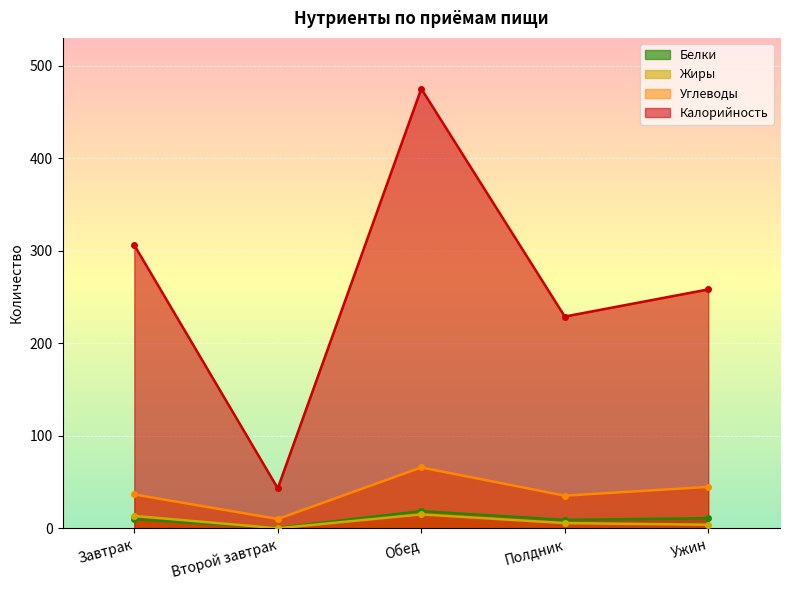

How many interior local peaks does the Жиры series have?

1